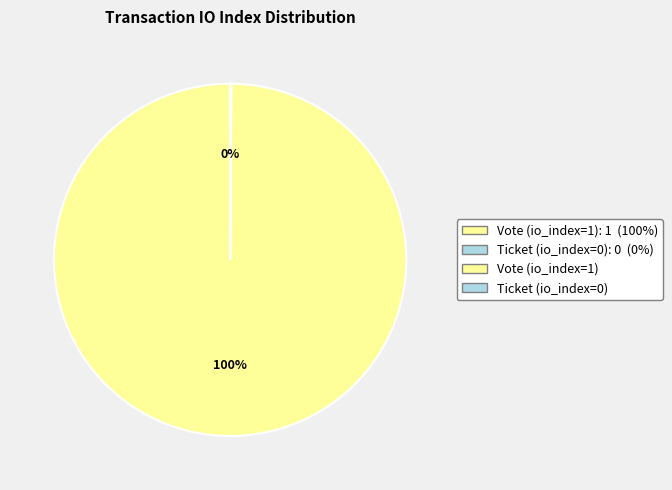

To the nearest percent, what is the average slice percentage?

50%